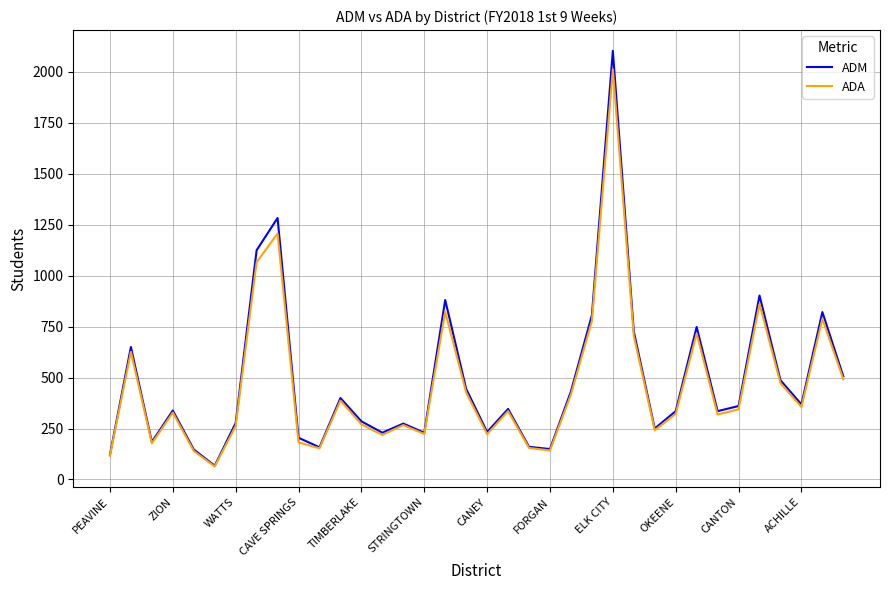

Which series has the largest range (max minus min)?

ADM